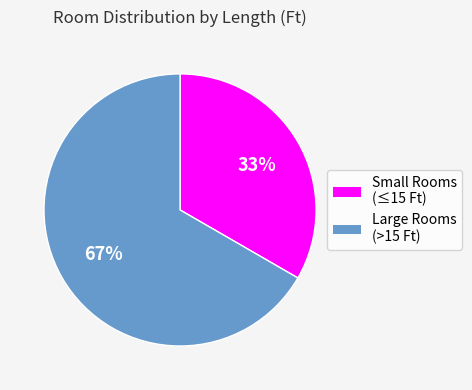

To the nearest percent, what is the average slice percentage?

50%